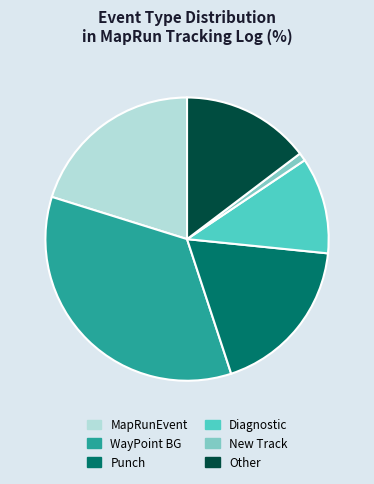

Does any single category account for the majority?

No